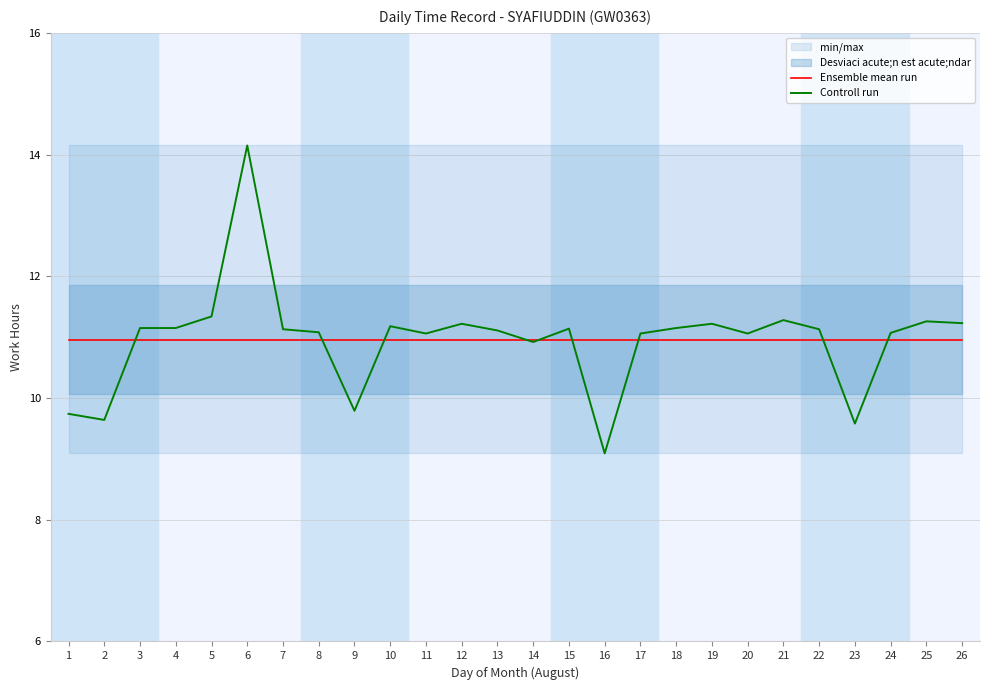

True or false: Ensemble mean run and Controll run cross at least once.

True